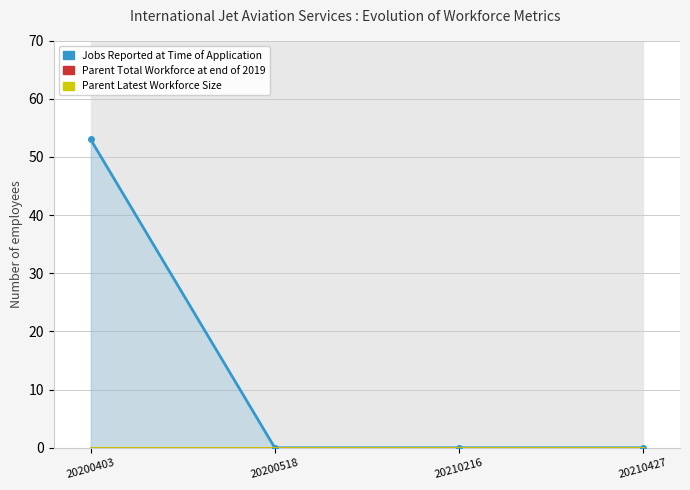

What are all the series names shown in the legend?

Jobs Reported at Time of Application, Parent Total Workforce at end of 2019, Parent Latest Workforce Size